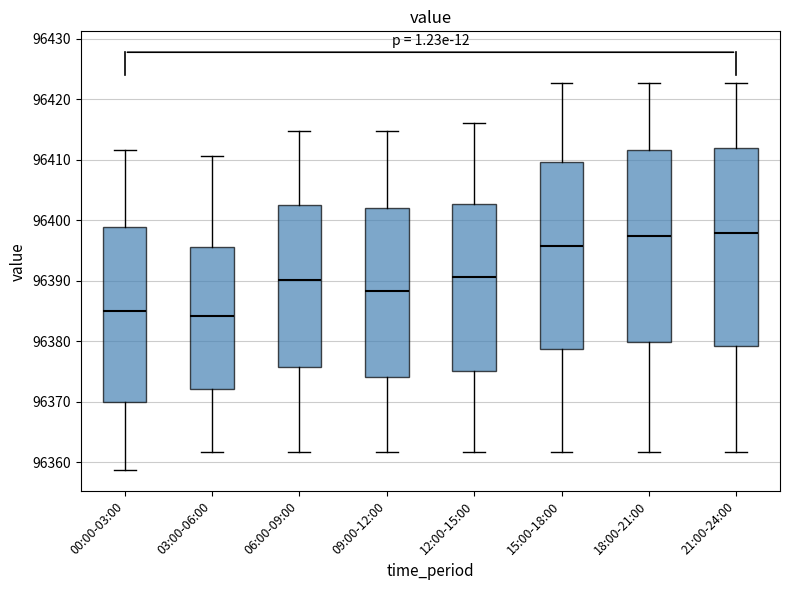

Reading left to right, transcribe this box plot: for each box, give where its median line is, the range the box spans, and where its two whiskers end, as read against the y-axis. The values are not printed on the chart, so give them approximately, as read against the axis.

00:00-03:00: median 96385, box 96370 to 96399, whiskers 96359 to 96412
03:00-06:00: median 96384, box 96372 to 96396, whiskers 96362 to 96411
06:00-09:00: median 96390, box 96376 to 96403, whiskers 96362 to 96415
09:00-12:00: median 96388, box 96374 to 96402, whiskers 96362 to 96415
12:00-15:00: median 96391, box 96375 to 96403, whiskers 96362 to 96416
15:00-18:00: median 96396, box 96379 to 96410, whiskers 96362 to 96423
18:00-21:00: median 96397, box 96380 to 96412, whiskers 96362 to 96423
21:00-24:00: median 96398, box 96379 to 96412, whiskers 96362 to 96423